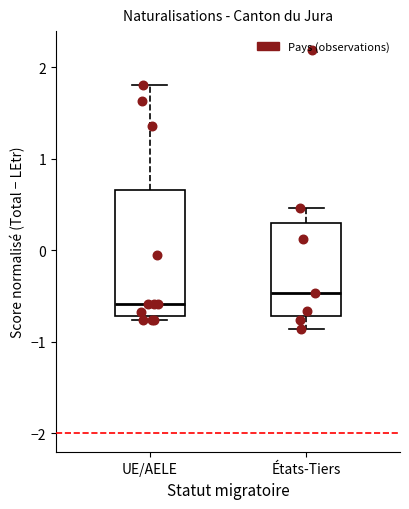

Reading left to right, read every box against the y-axis: the position of its median line, the range the box covers, and the ends of its whiskers. The values are not printed on the chart, so give them approximately, as read against the axis.

UE/AELE: median -0.6, box -0.7 to 0.7, whiskers -0.8 to 1.8
États-Tiers: median -0.5, box -0.7 to 0.3, whiskers -0.9 to 0.5